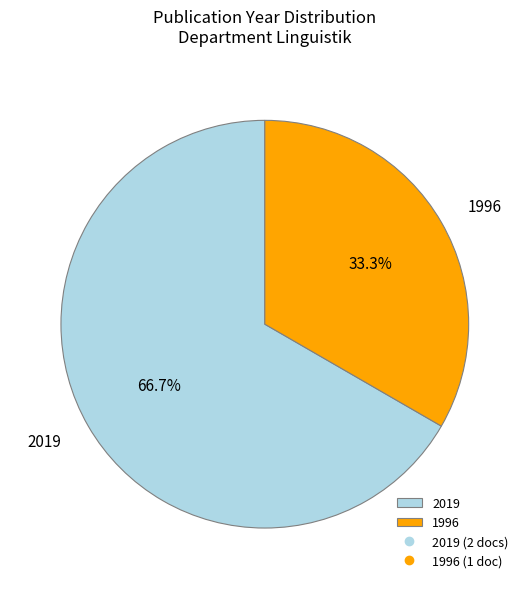

Which has a higher value, 1996 or 2019?

2019